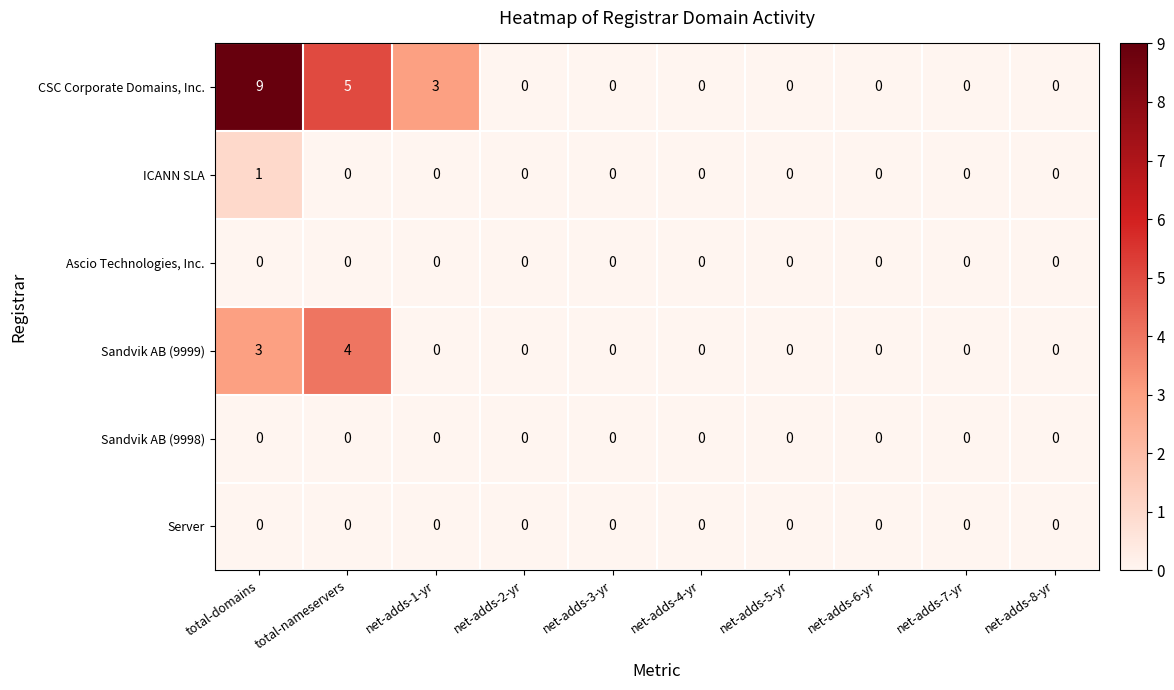

What is the greatest value displayed?

9